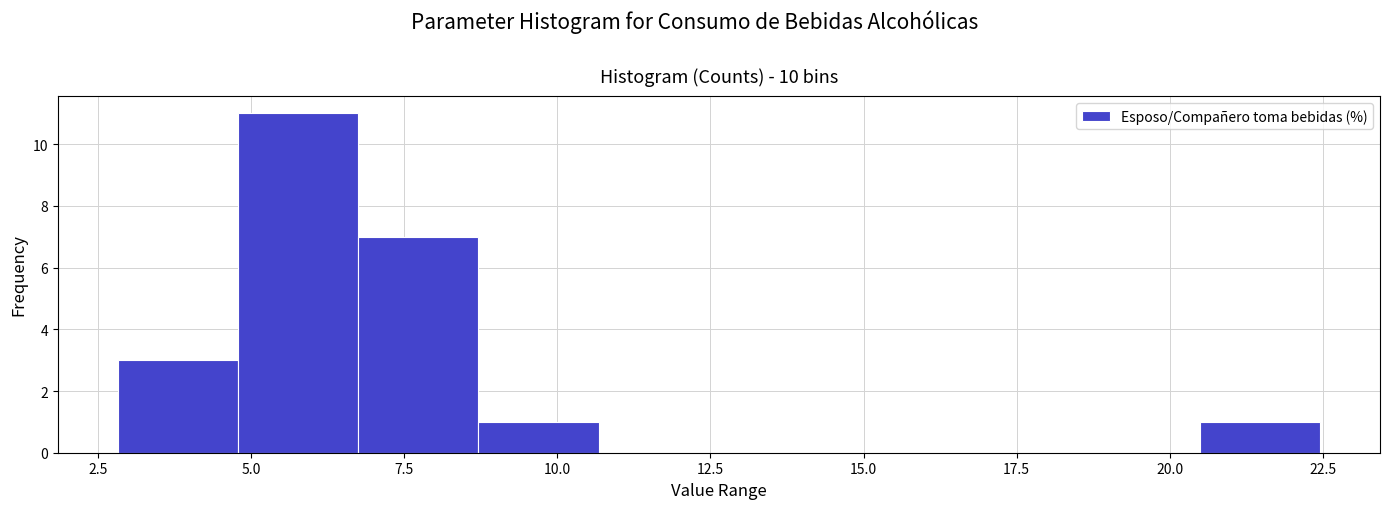

Around what value on the x-axis is the tallest bar? Give the approximate position of its centre, as read against the axis.

6.0